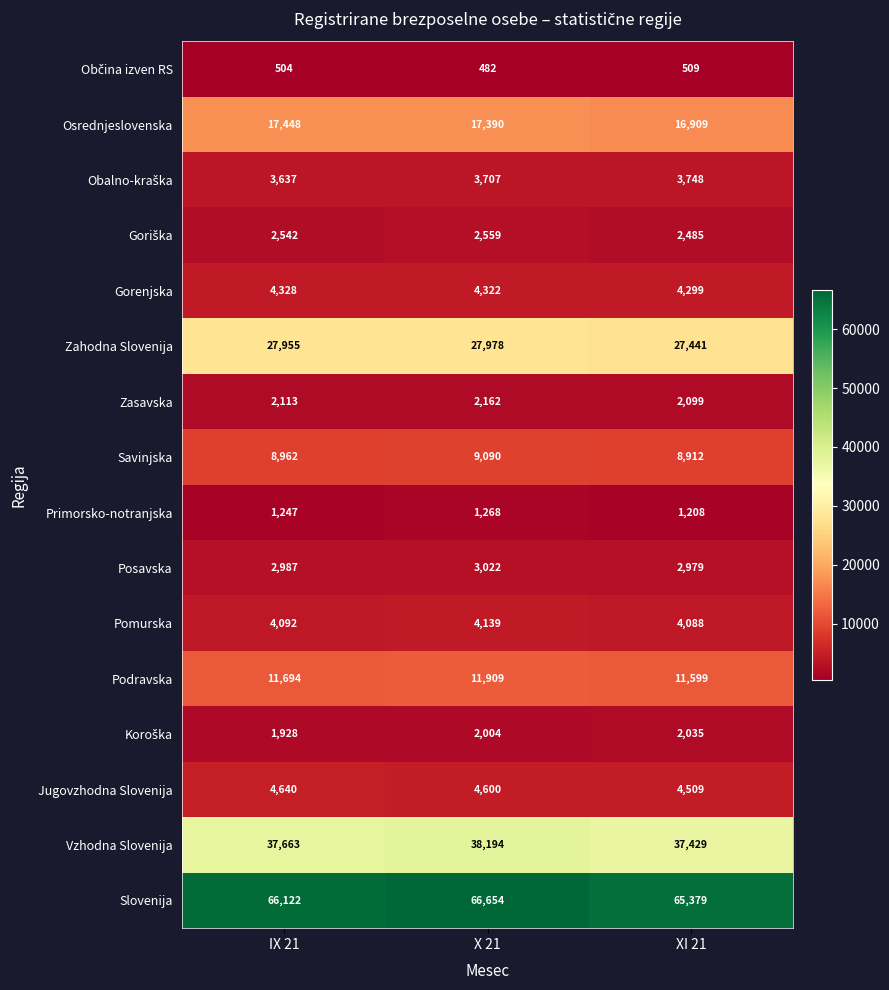

At which label is Zahodna Slovenija closest to 27709?

IX 21